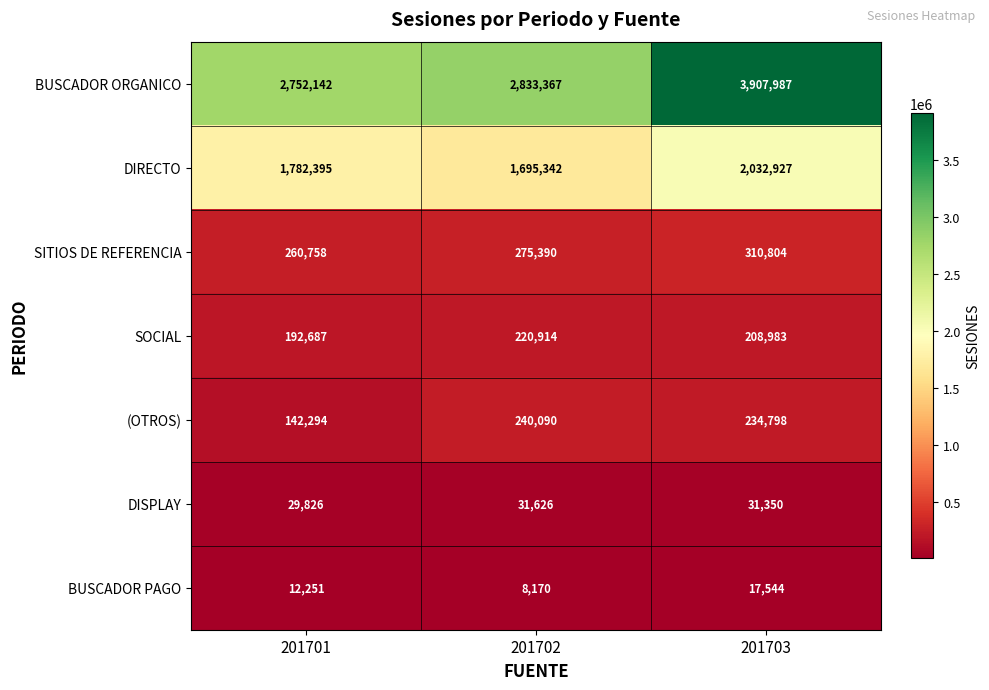

Which series has the widest spread of values?

BUSCADOR ORGANICO